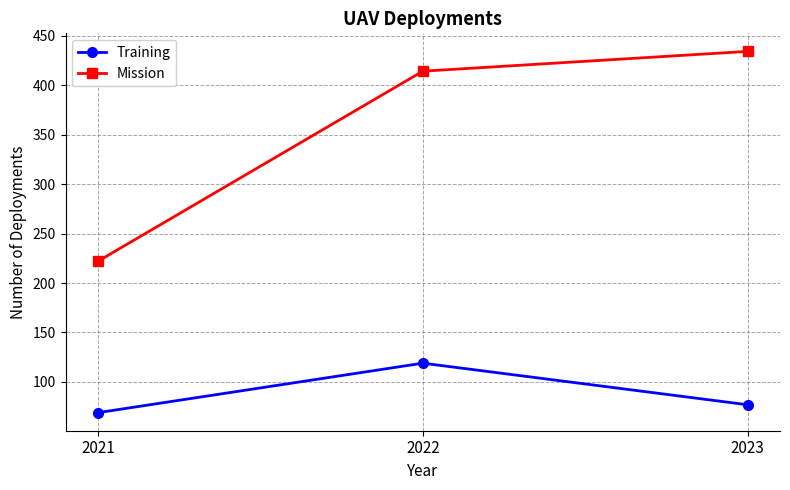

How many categories are shown in the chart?

3